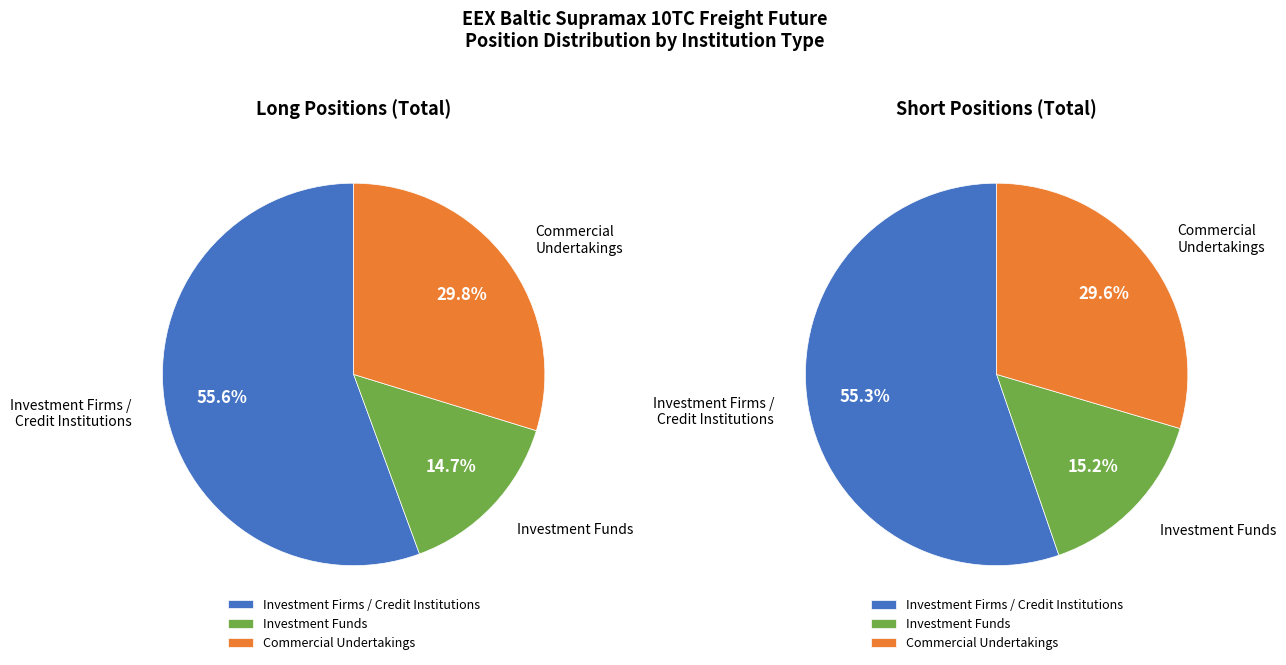

Which series changed the most between Long and Short?

Investment Funds